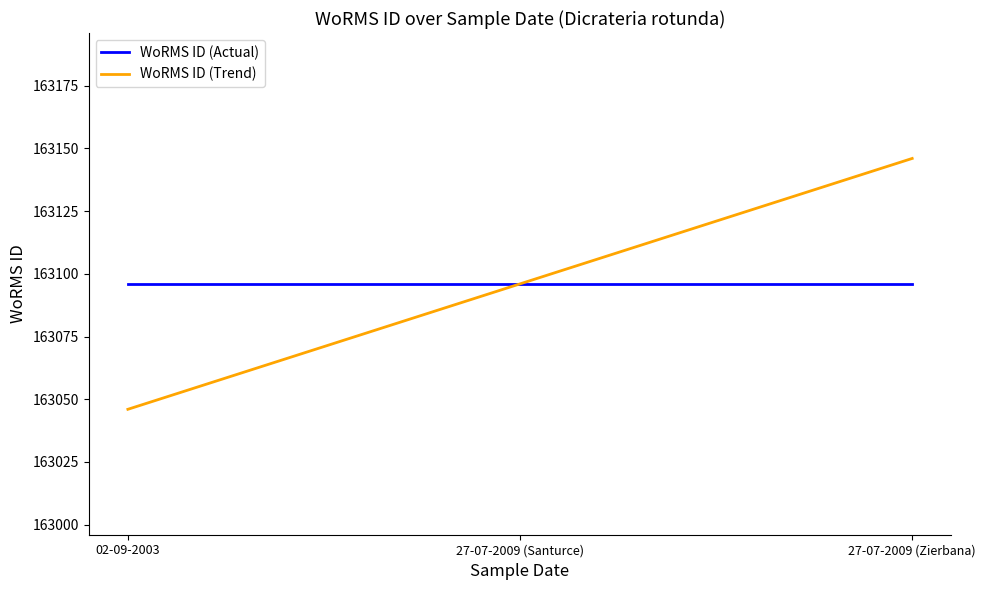

What is the difference between the highest and lowest values at 02-09-2003?

50